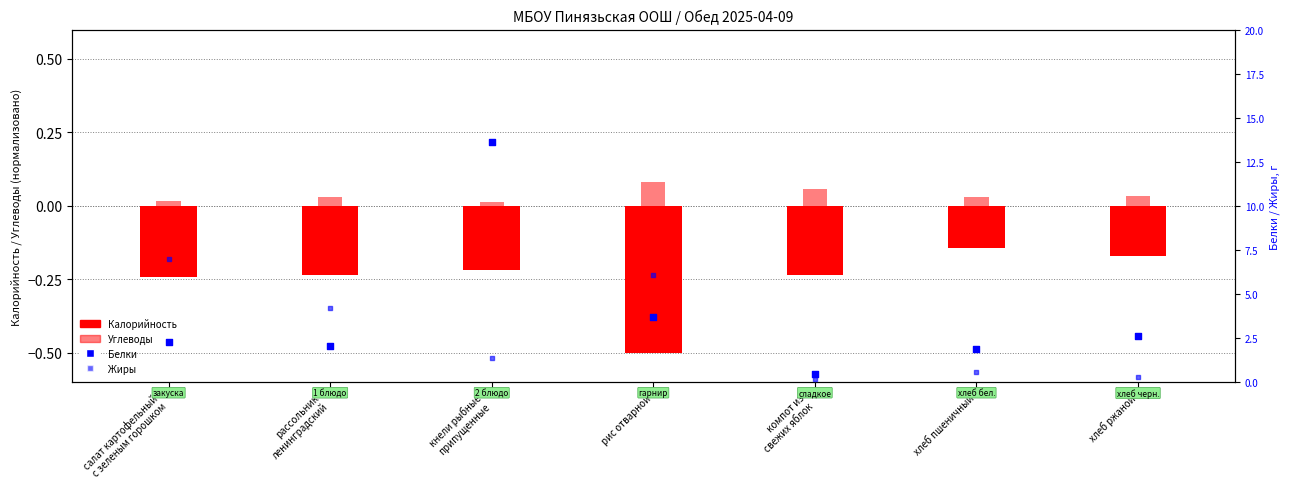

What are all the series names shown in the legend?

Калорийность, Углеводы, Белки, Жиры